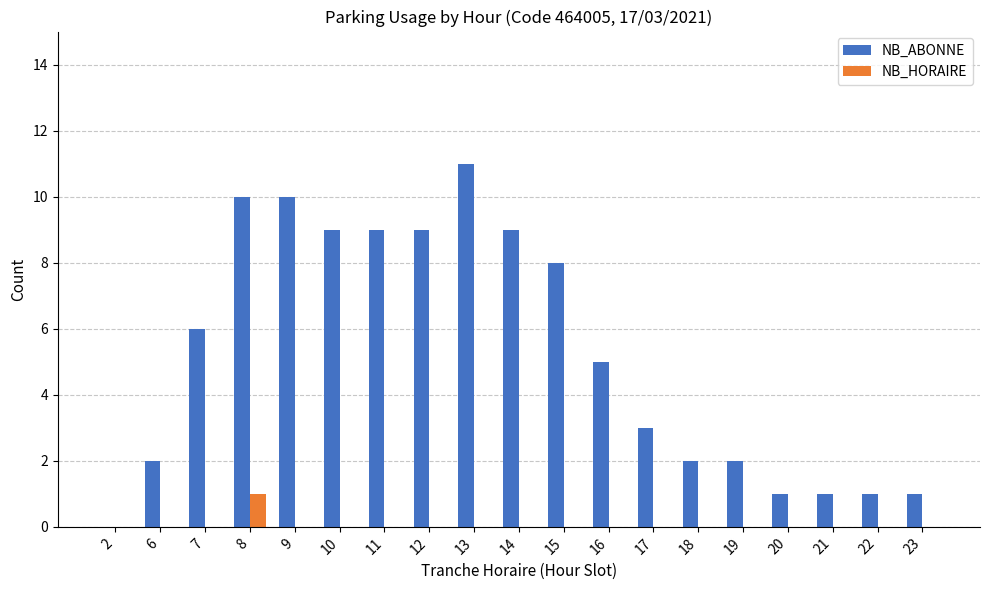

Is it true that NB_HORAIRE equals 1 at 8?

True